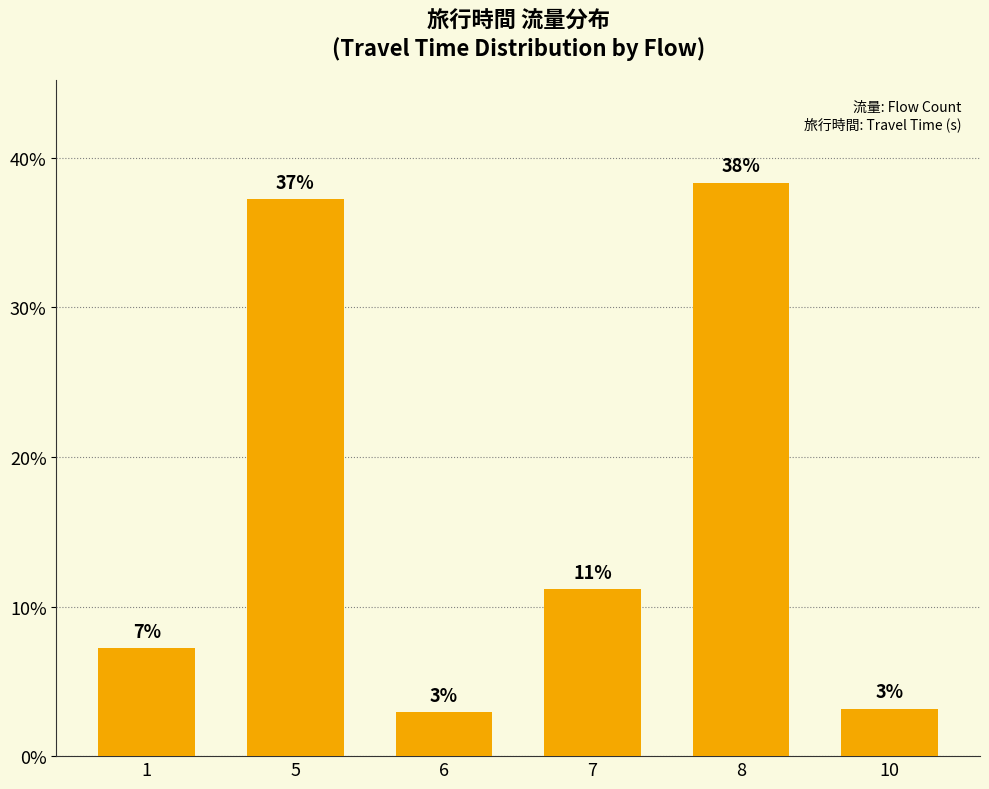

What is the change in value from 7 to 10?

-8.0